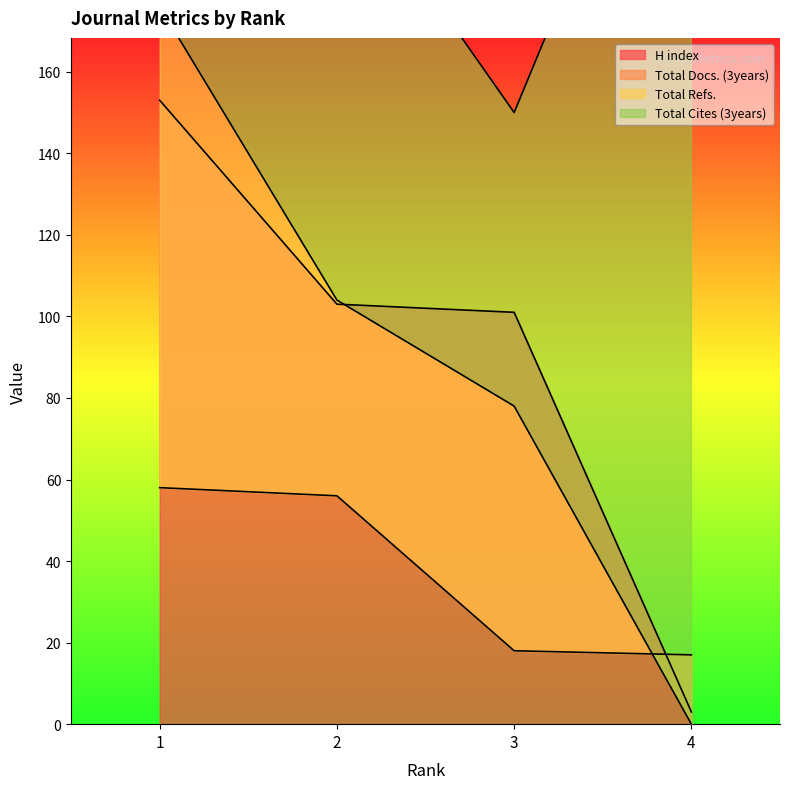

What is the average value of the Total Docs. (3years) series?

37